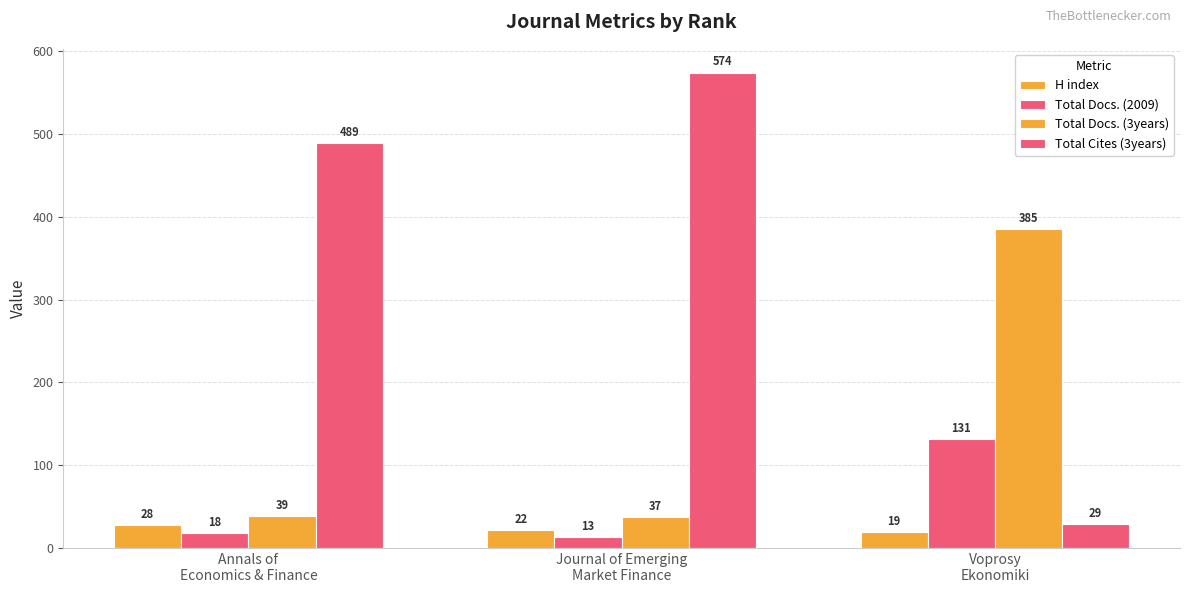

How many bars are there in each group?

4